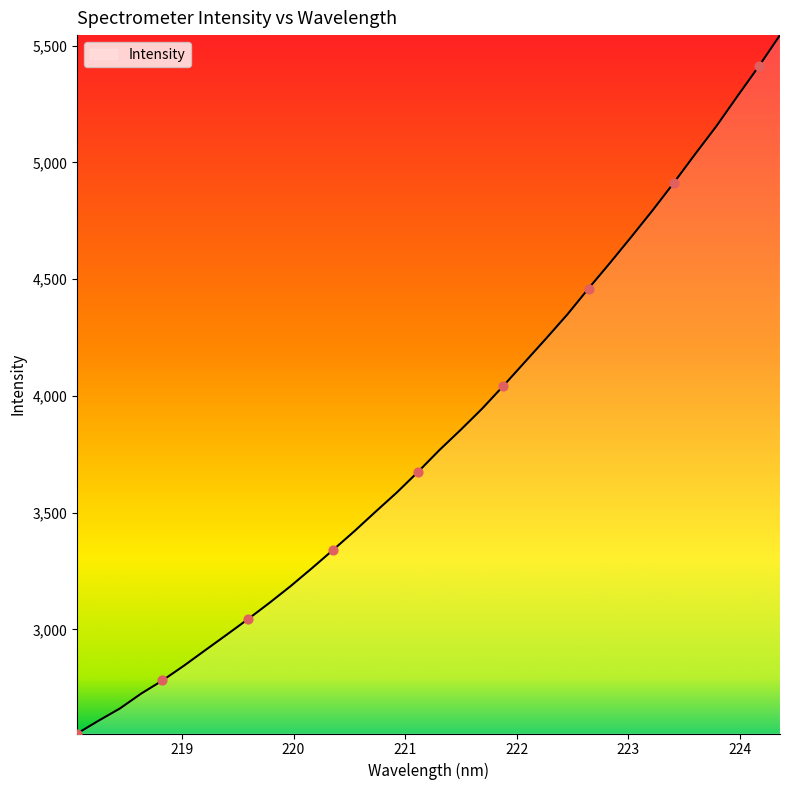

What is the difference between the maximum and minimum values?

2990.8